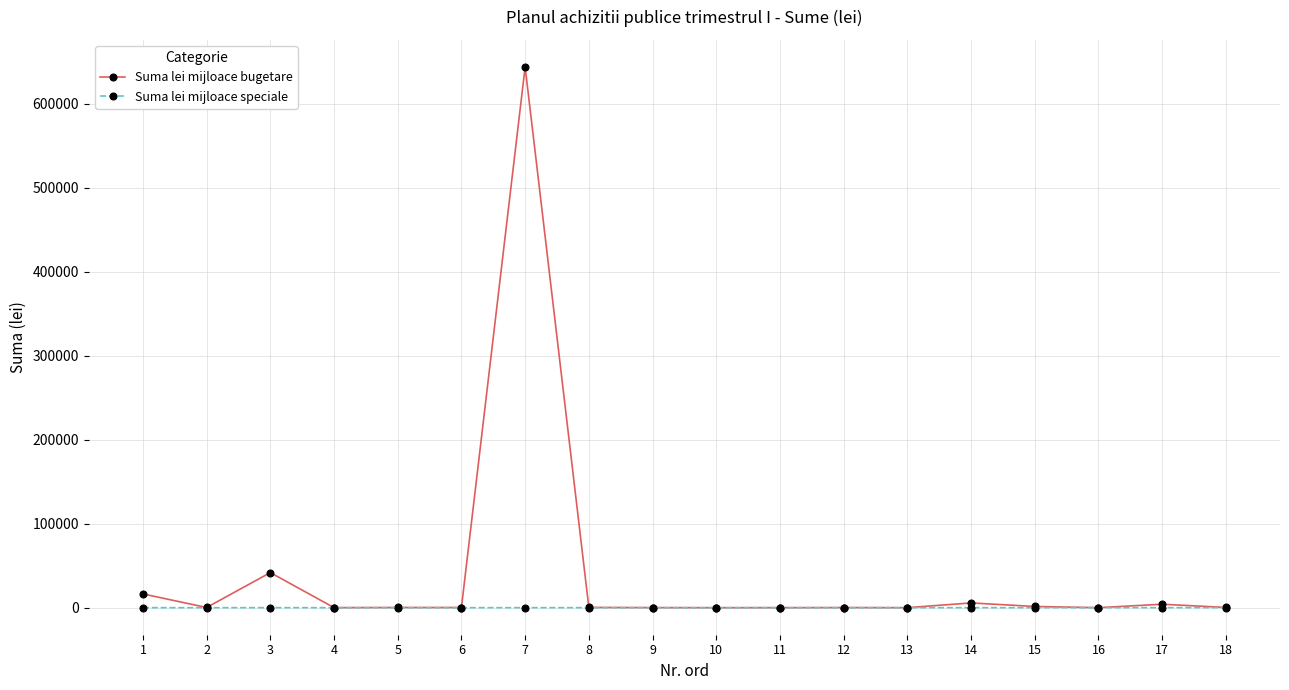

What is the greatest value displayed?

643562.0